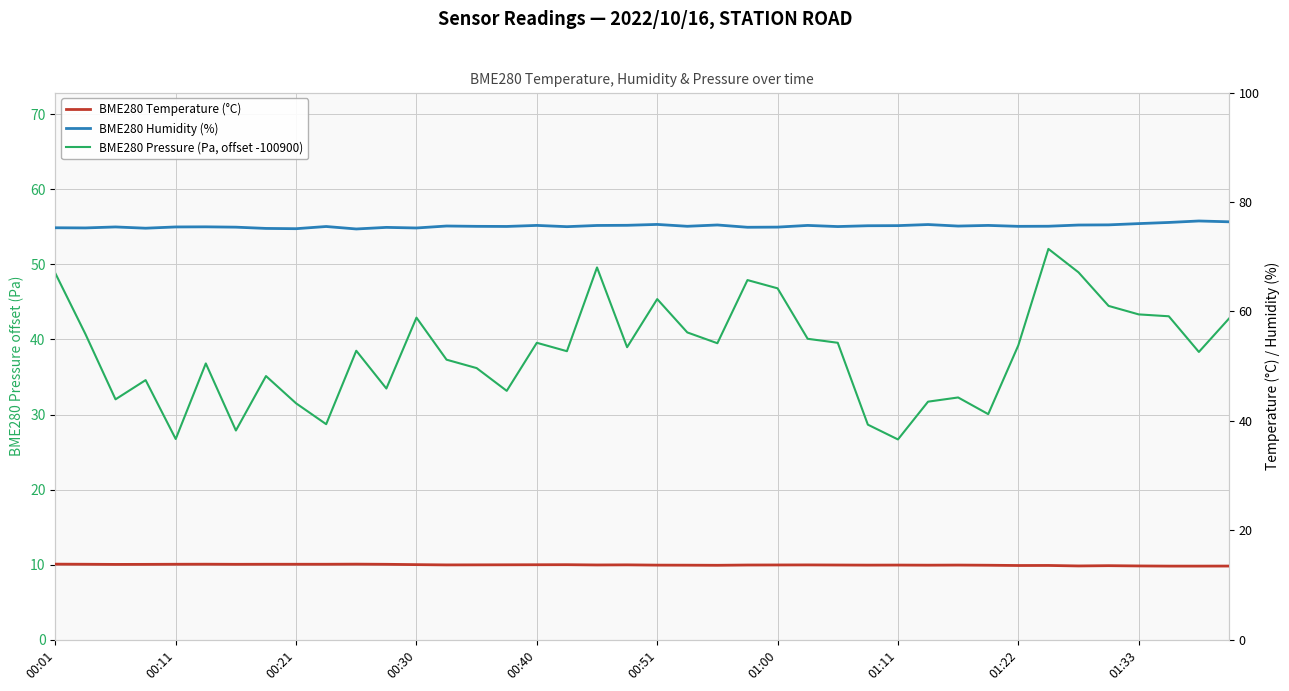

Does the chart have visible grid lines?

Yes